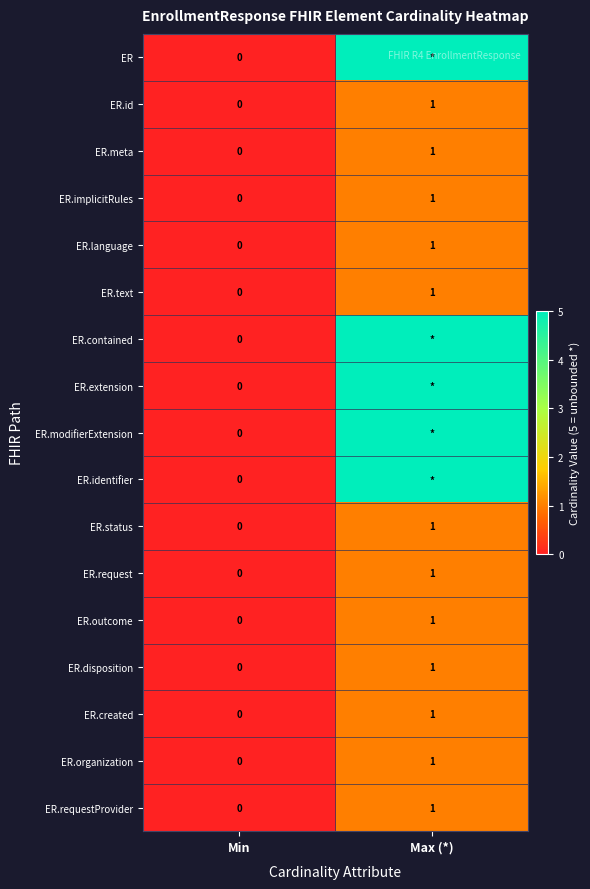

At which category is the sum across all series the highest?

Max (*)